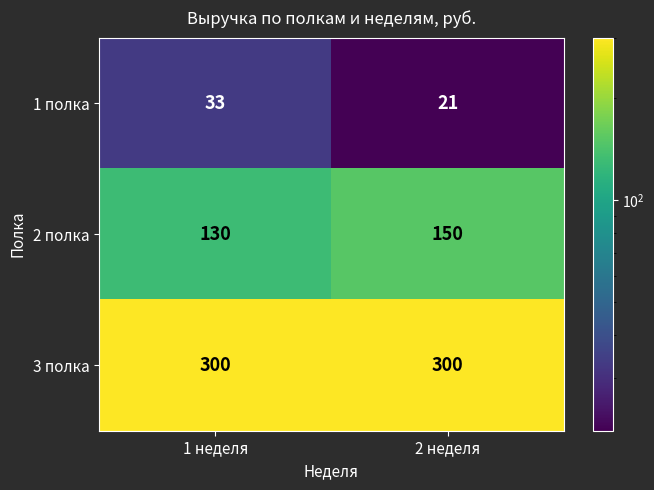

What is the difference between the maximum and minimum values in the 2 полка series?

20